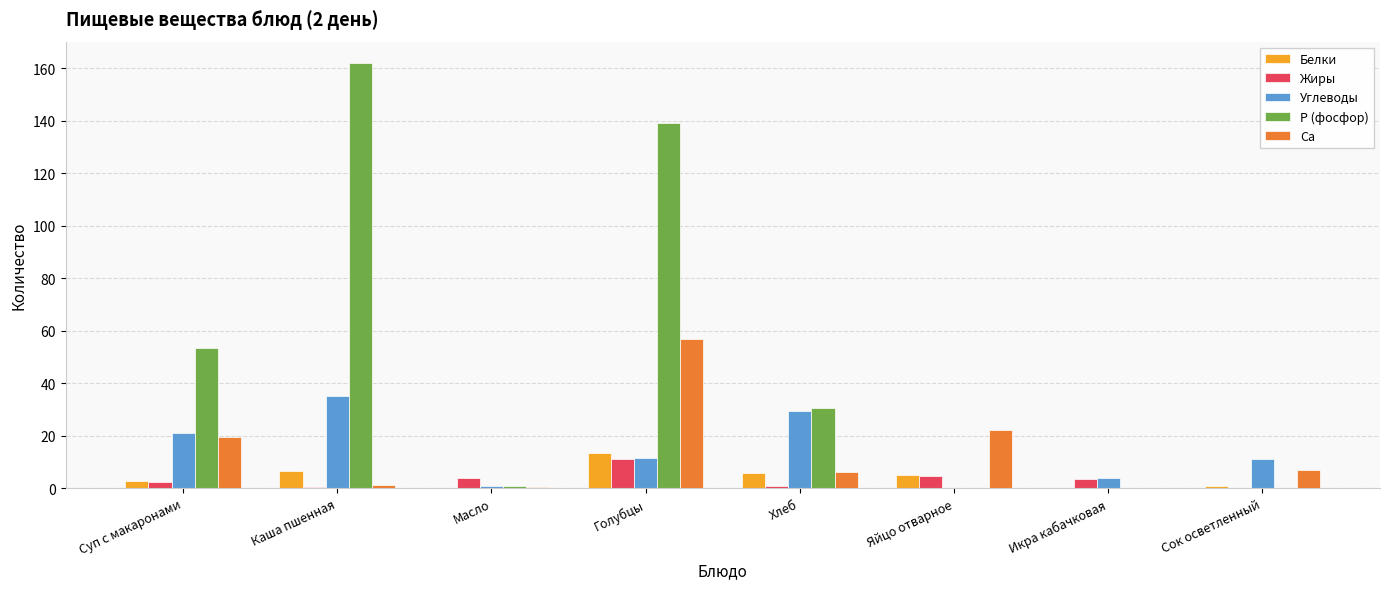

What is the difference between the Ca values at Каша пшенная and Масло?

0.7